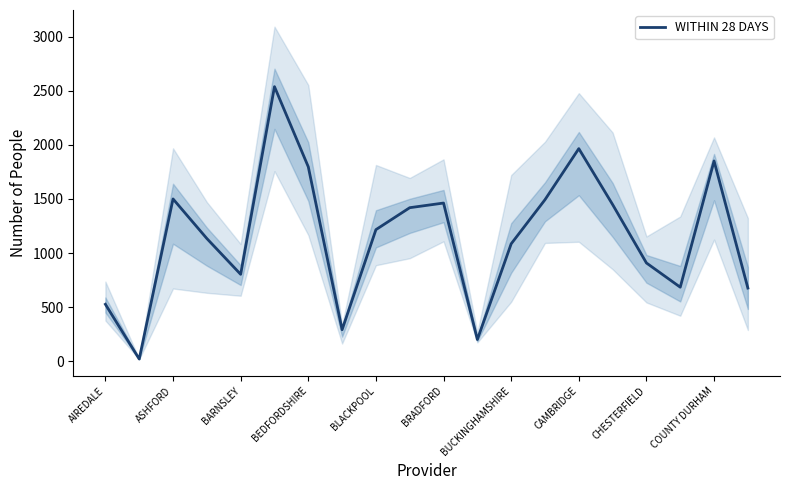

True or false: WITHIN 28 DAYS has a value of 833 at AIREDALE.

False